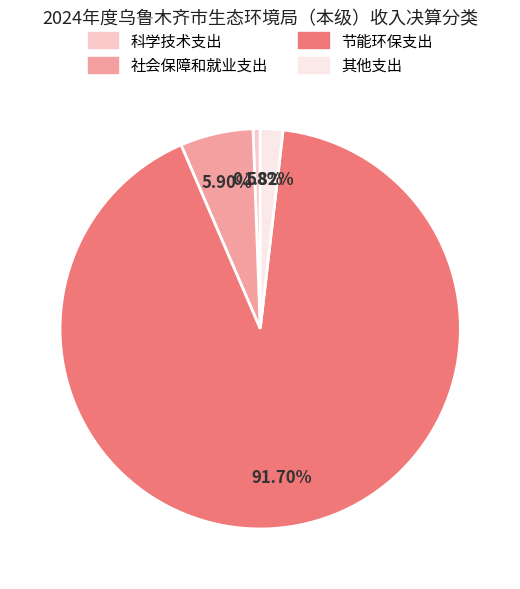

What percentage is NOT represented by 其他支出?

98.2%